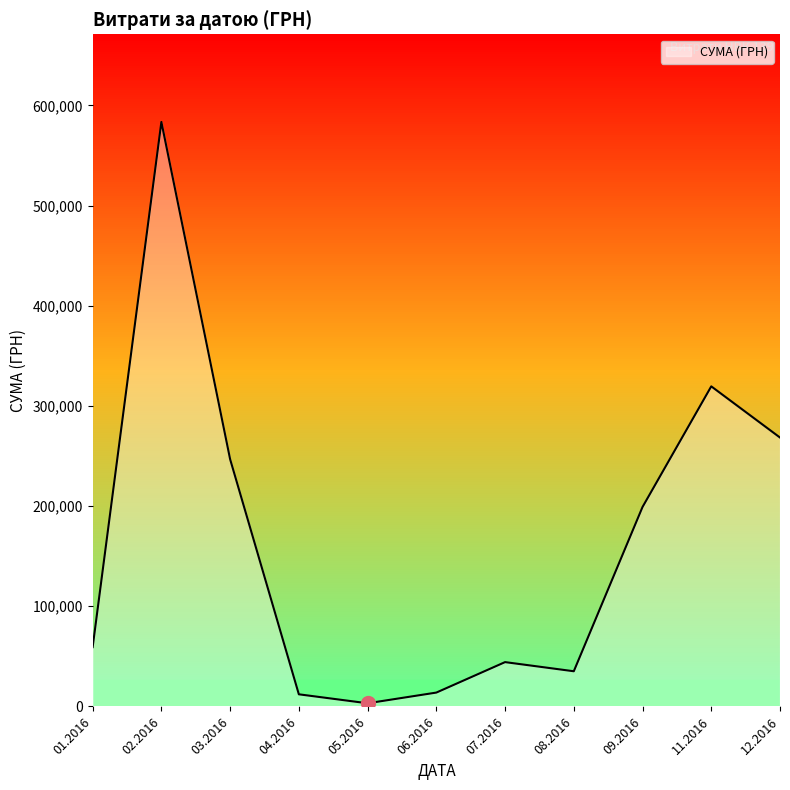

How many interior local peaks (higher than both neighbors) does the data have?

3